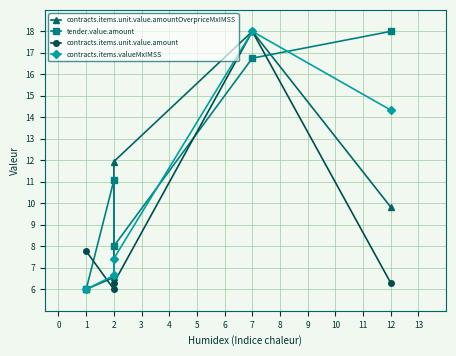

Where is the first local maximum for contracts.items.valueMxIMSS?

7